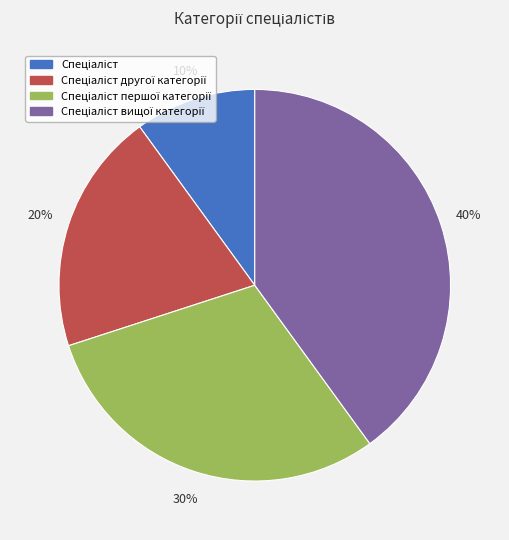

To the nearest percent, what is the average slice percentage?

25%